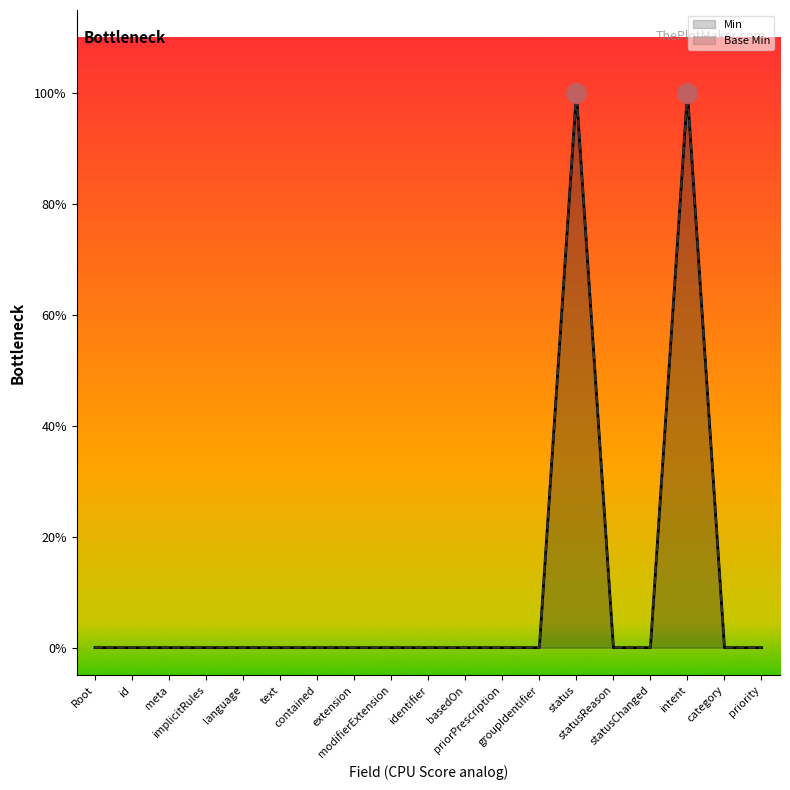

Is the value of Min at MedicationRequest.groupIdentifier greater than the value of Base Min at MedicationRequest?

No